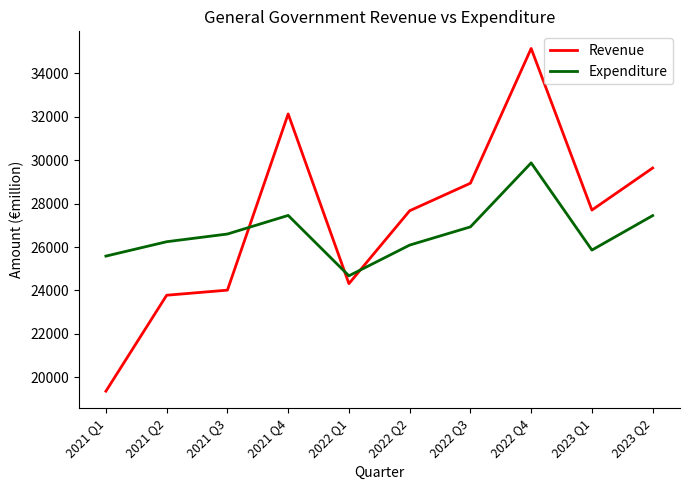

What is the difference between the second highest and second lowest values in the Expenditure series?

1874